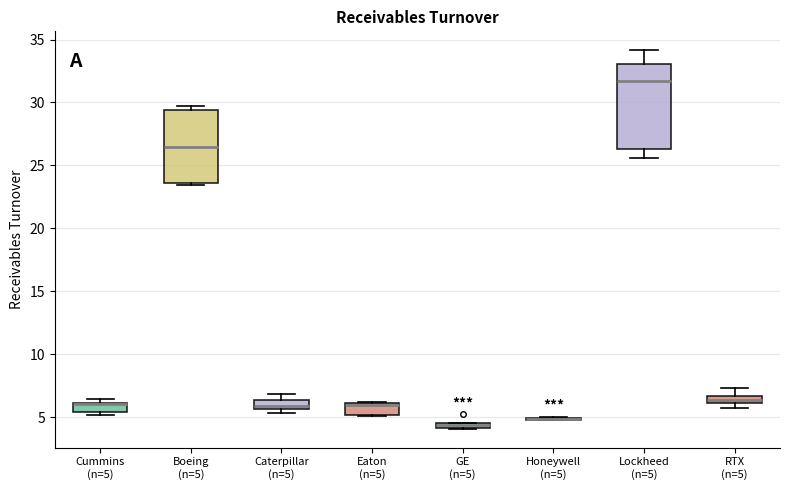

Where is the upper edge of the box for Cummins (n=5) on the y-axis? The values are not printed on the chart, so give them approximately, as read against the axis.

6.0